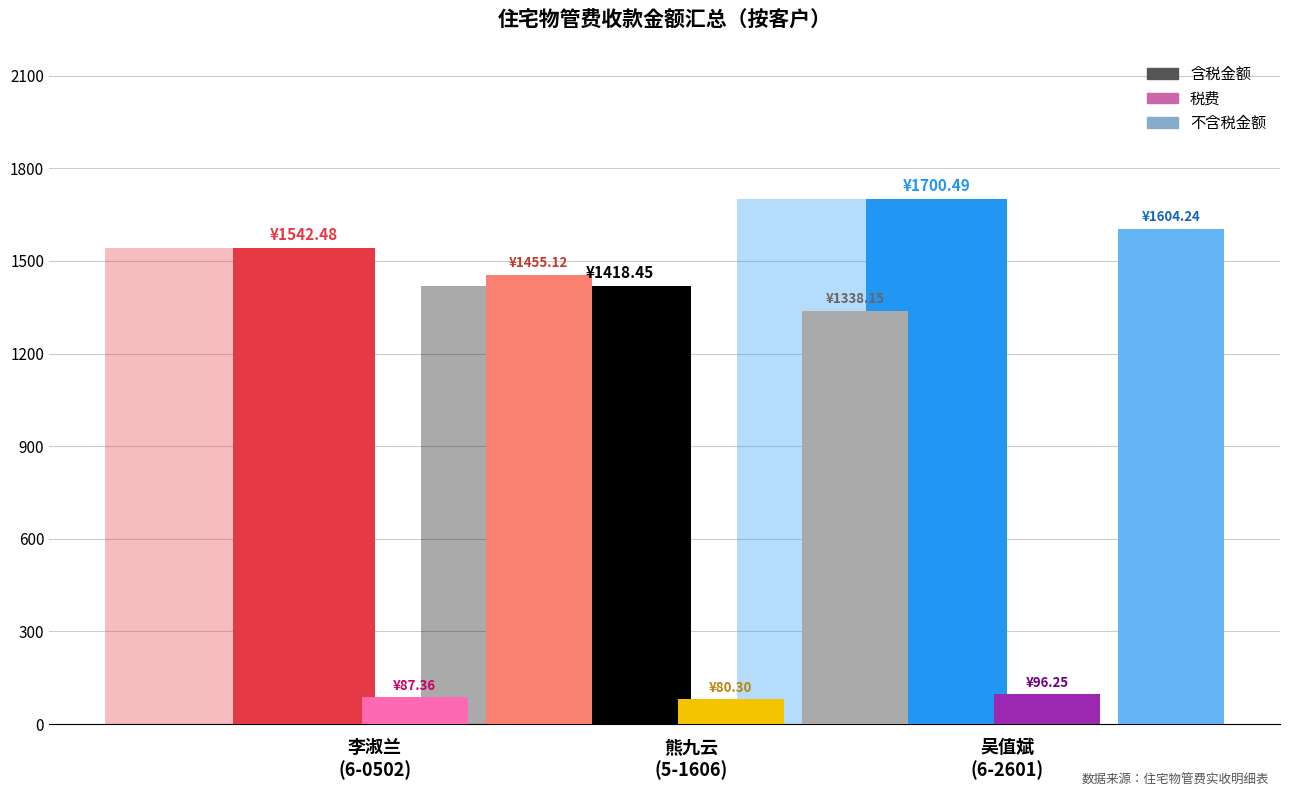

At how many categories does at least one series exceed 1009?

3